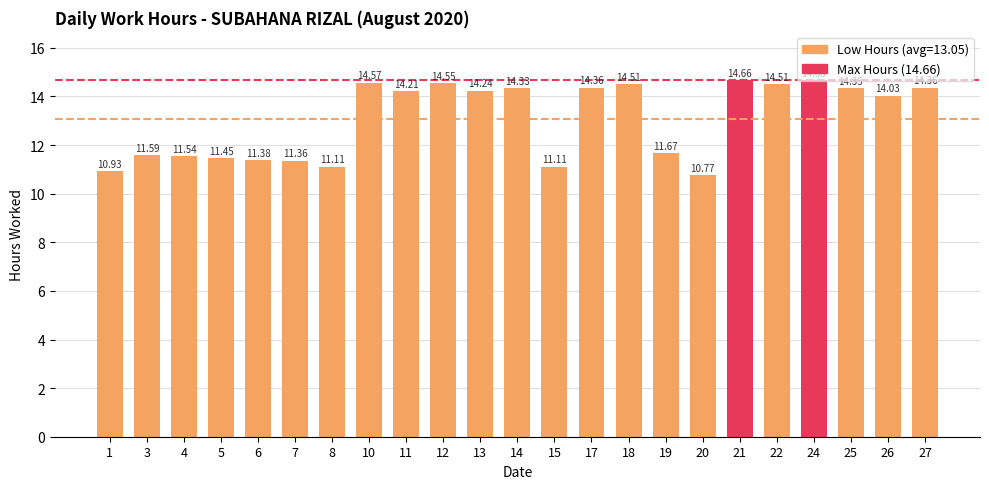

How many categories are shown in the chart?

23